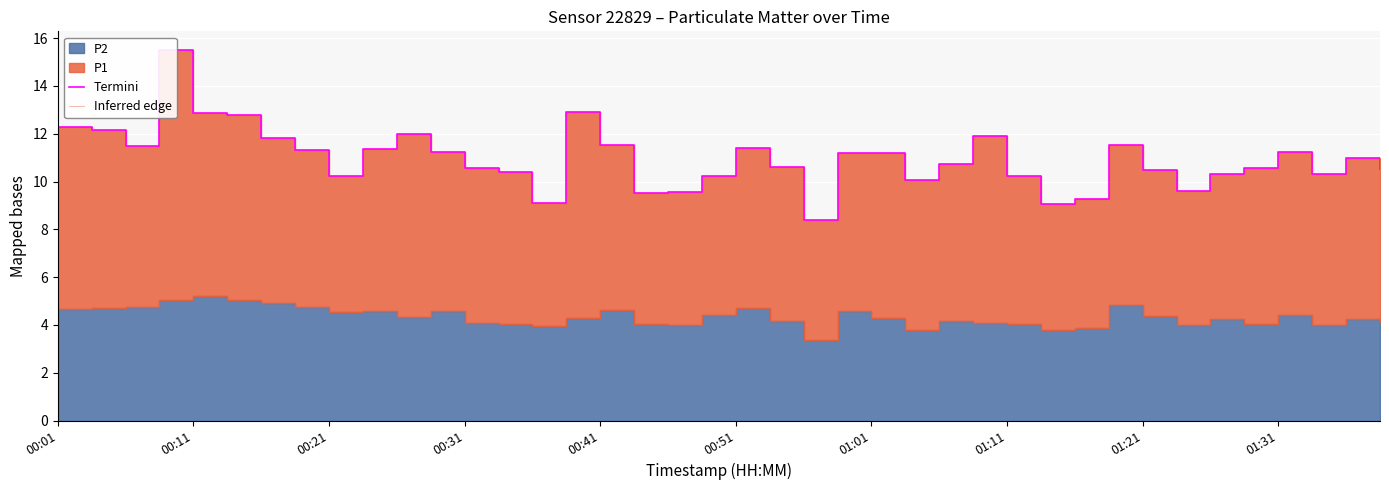

True or false: Termini has a value of 10.6 at 00:31.

True